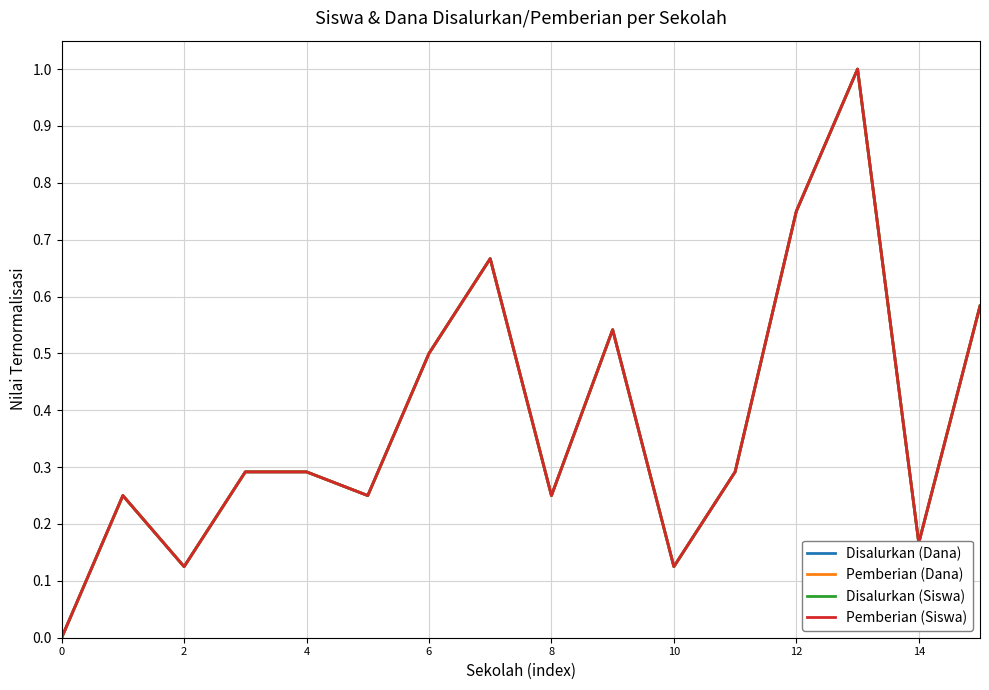

True or false: Pemberian (Dana) has more than 0 points higher than both neighbors.

True